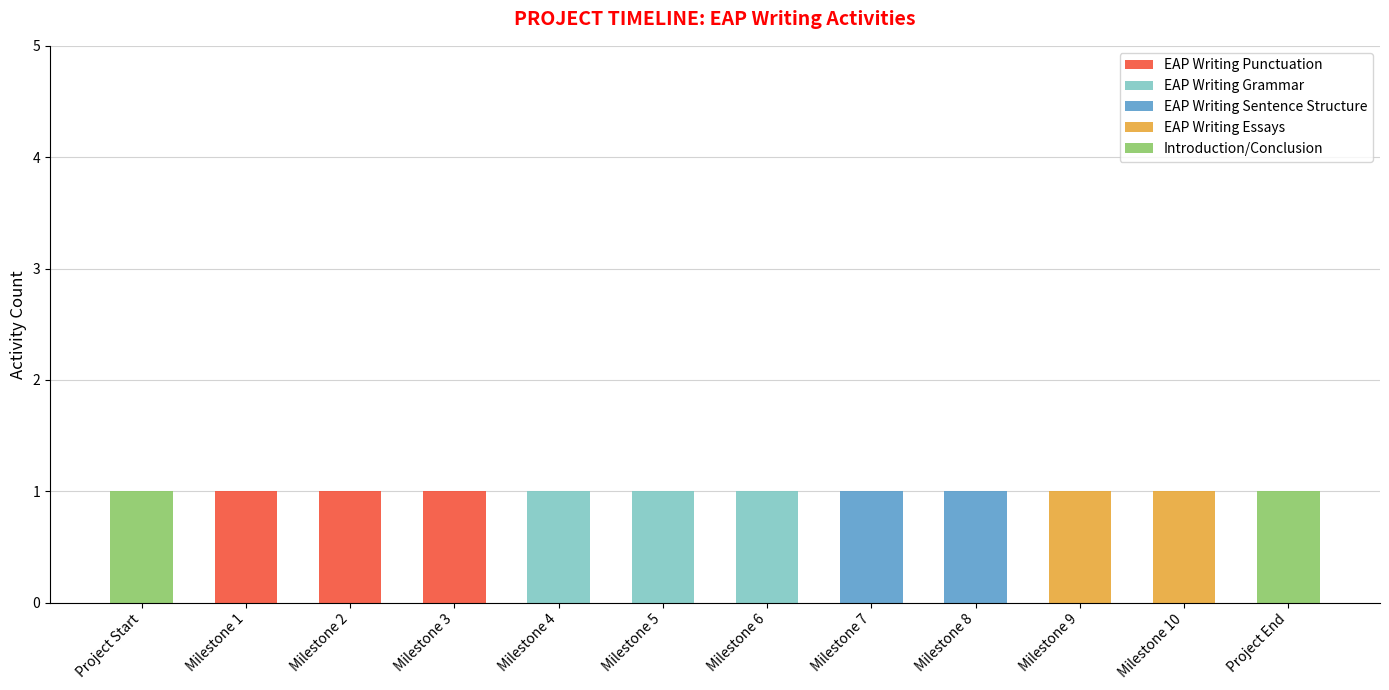

The value of EAP Writing Punctuation at Project Start is -1. True or false?

False